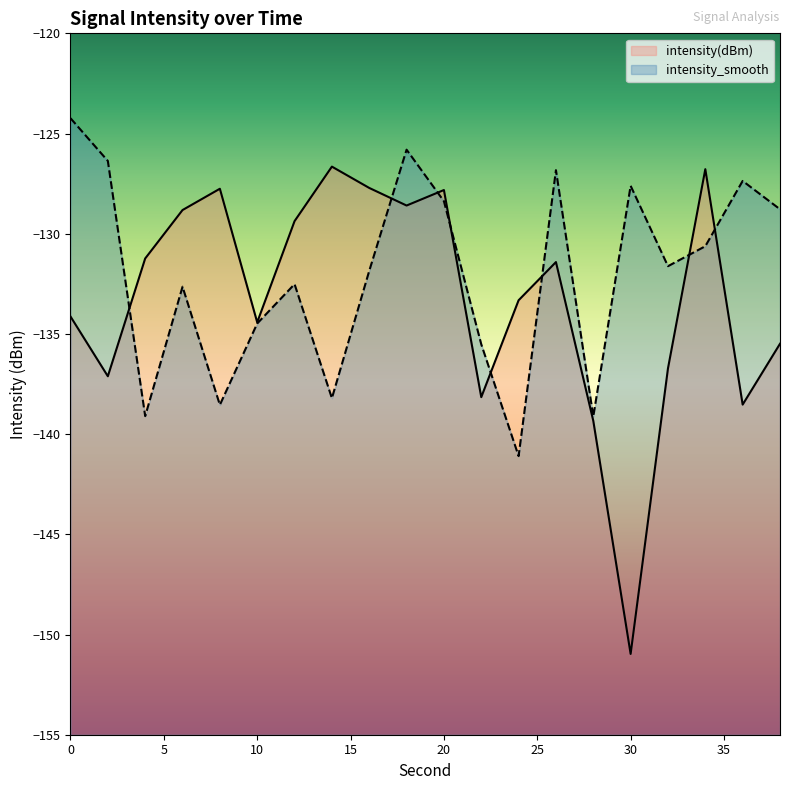

At 38, list the series in order from smallest to largest.

intensity(dBm), intensity_smooth